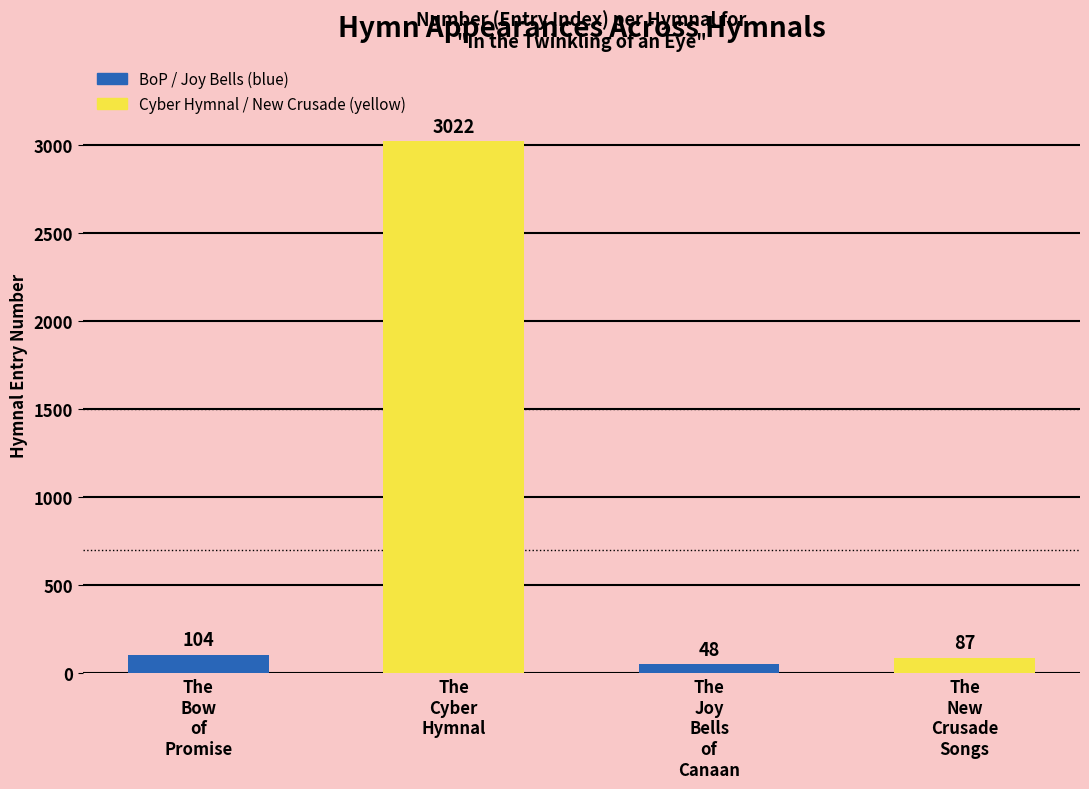

List the labels in order of value, smallest first.

The
Joy
Bells
of
Canaan, The
New
Crusade
Songs, The
Bow
of
Promise, The
Cyber
Hymnal